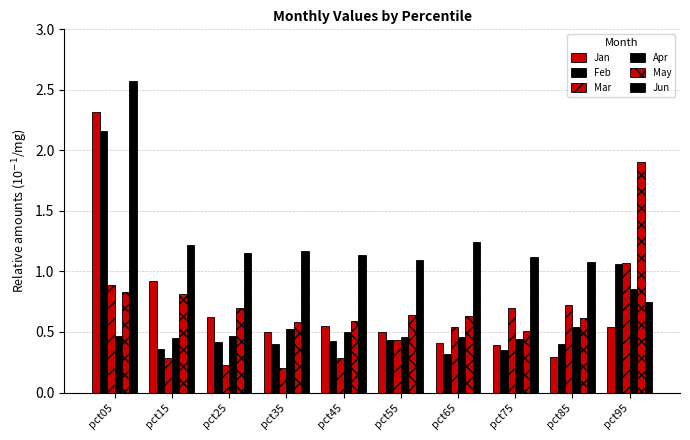

Which series has the largest total across all categories?

Jun